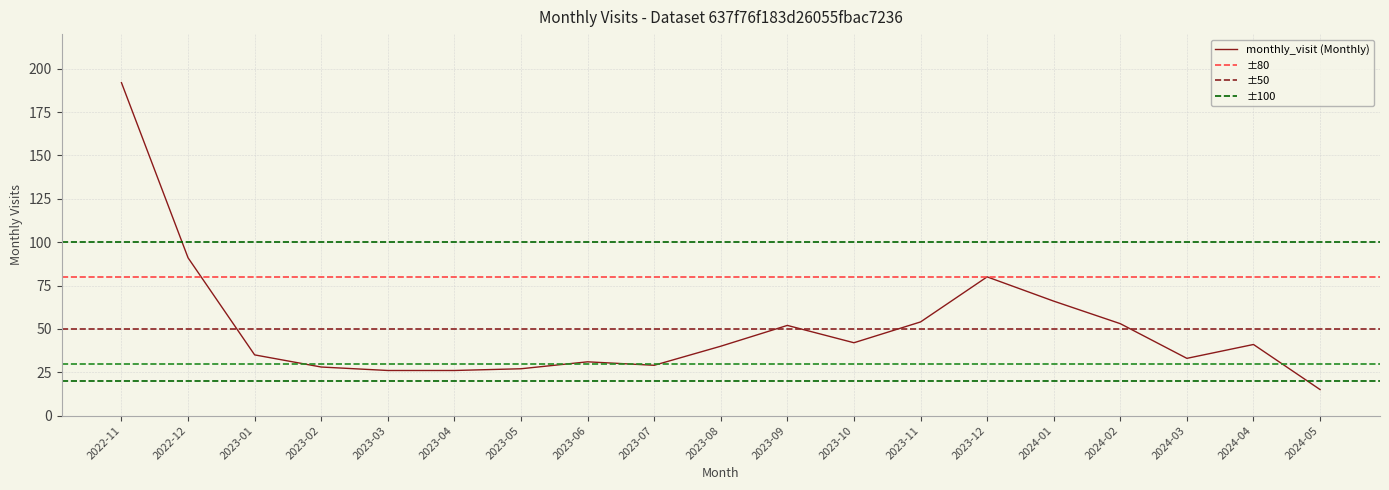

Rank the categories by value from highest to lowest.

2022-11, 2022-12, 2023-12, 2024-01, 2023-11, 2024-02, 2023-09, 2023-10, 2024-04, 2023-08, 2023-01, 2024-03, 2023-06, 2023-07, 2023-02, 2023-05, 2023-03, 2023-04, 2024-05